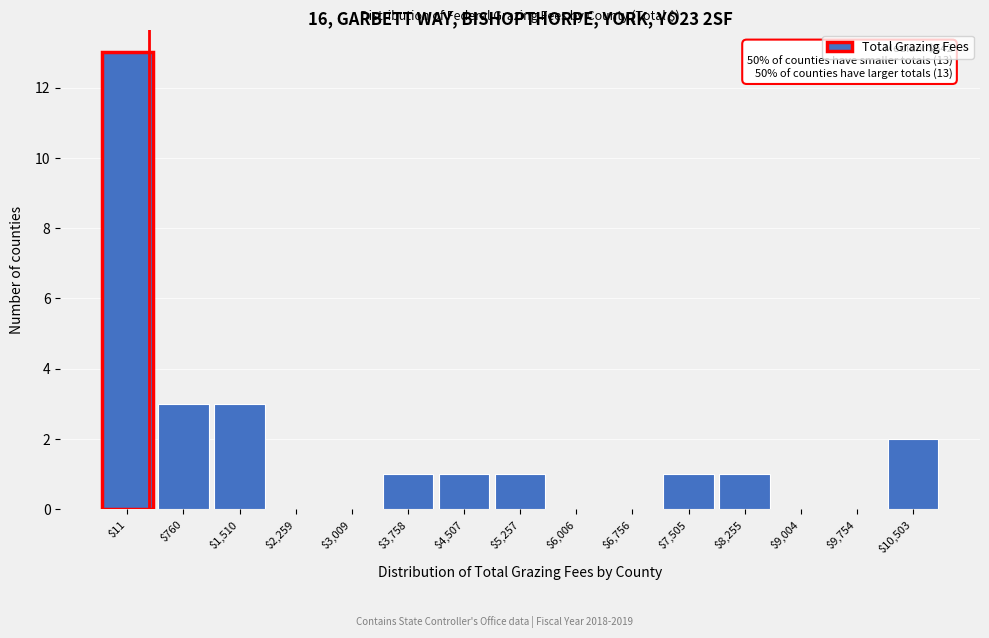

What is the greatest value displayed?

13